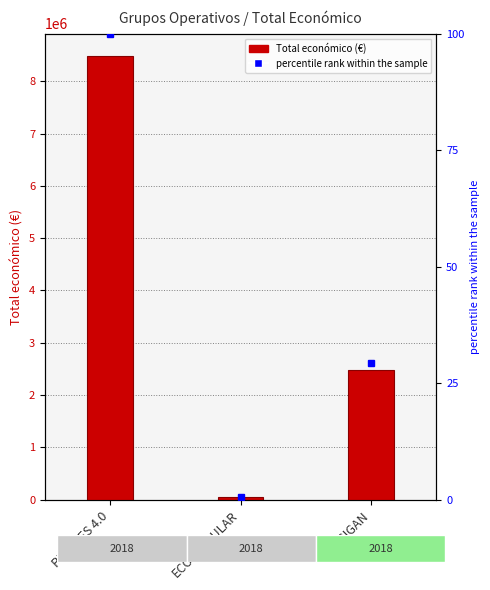

Is it true that Total económico equals 8484999.0 at PURINES 4.0?

True